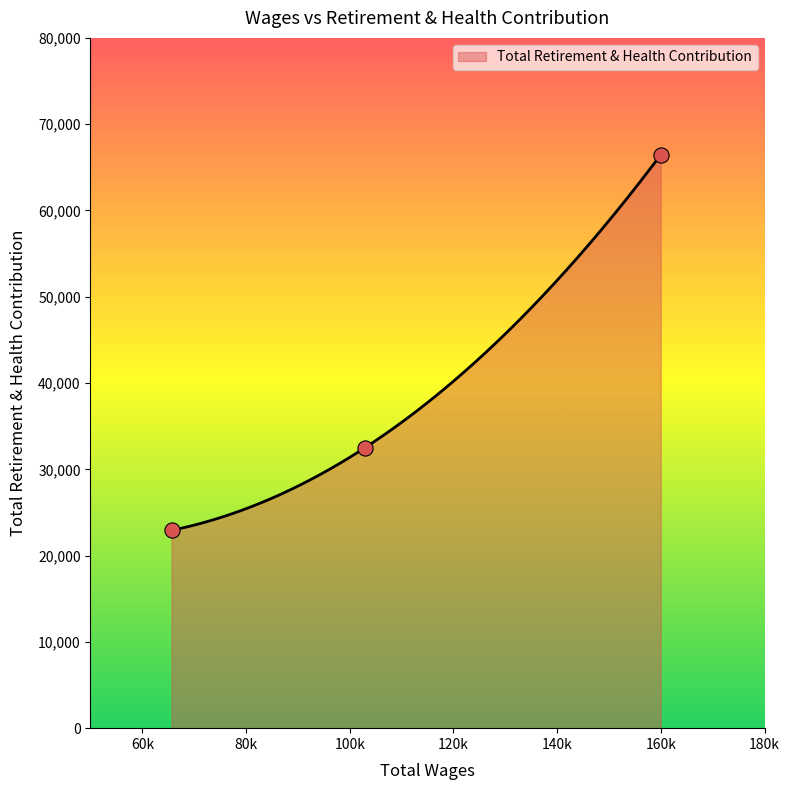

Between 65641.0 and 159970.0, which is larger?

159970.0